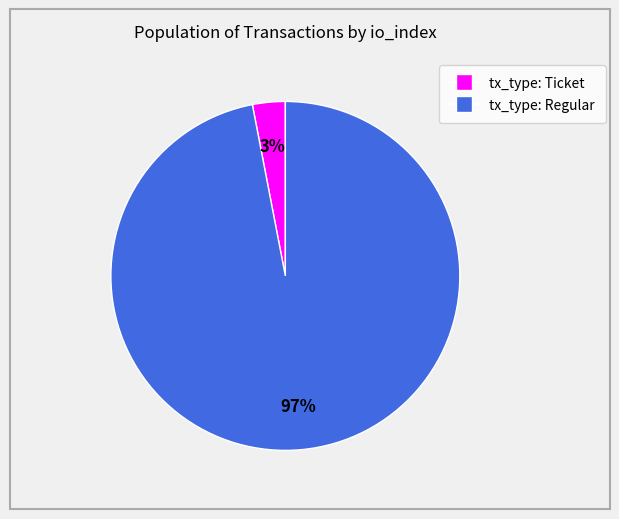

To the nearest percent, what is the combined percentage of tx_type: Regular and tx_type: Ticket?

100%